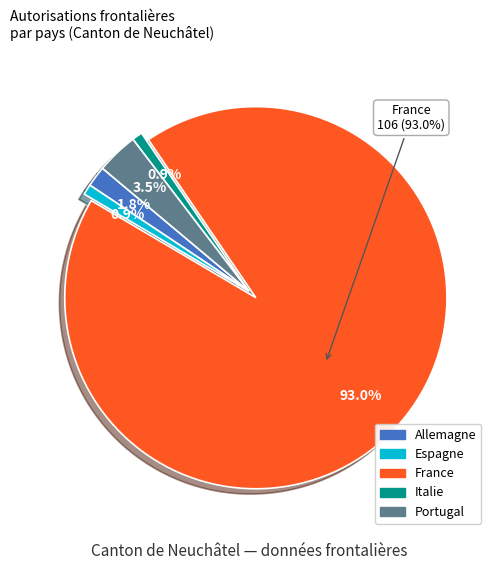

Is it true that Allemagne is 2% of the pie?

True